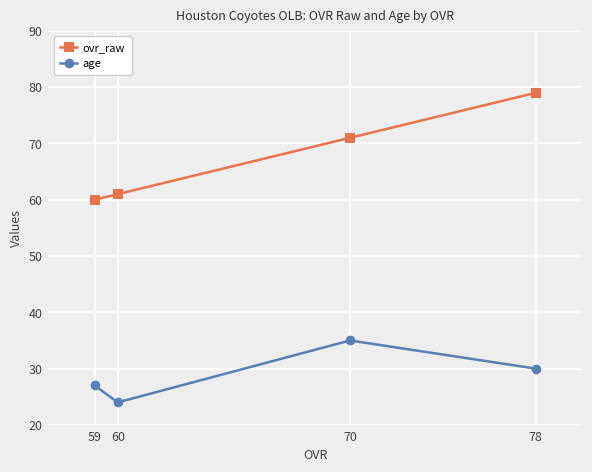

What is the sum of all ovr_raw values?

271